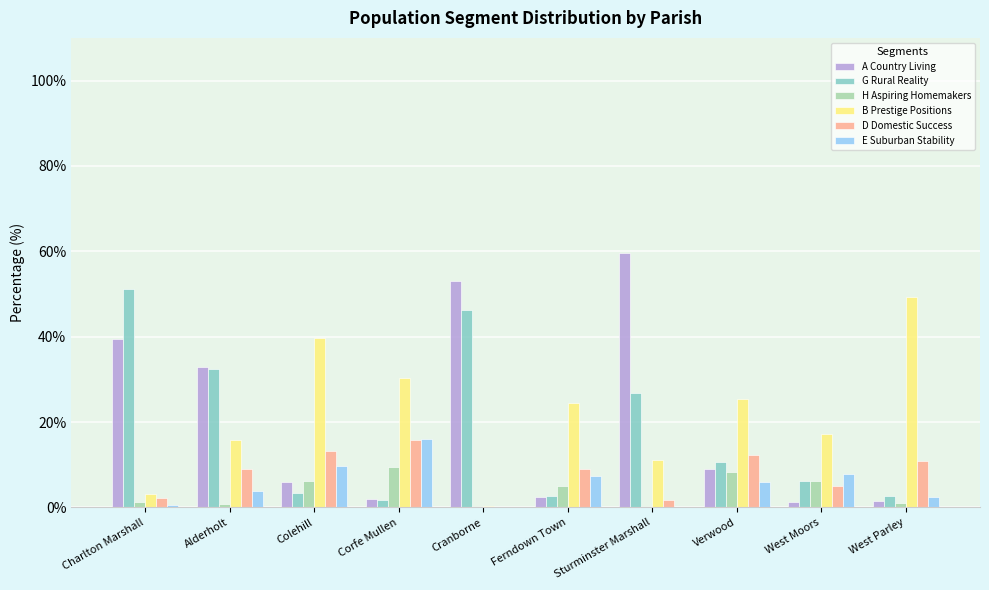

What is the sum of all A Country Living values?

207.2